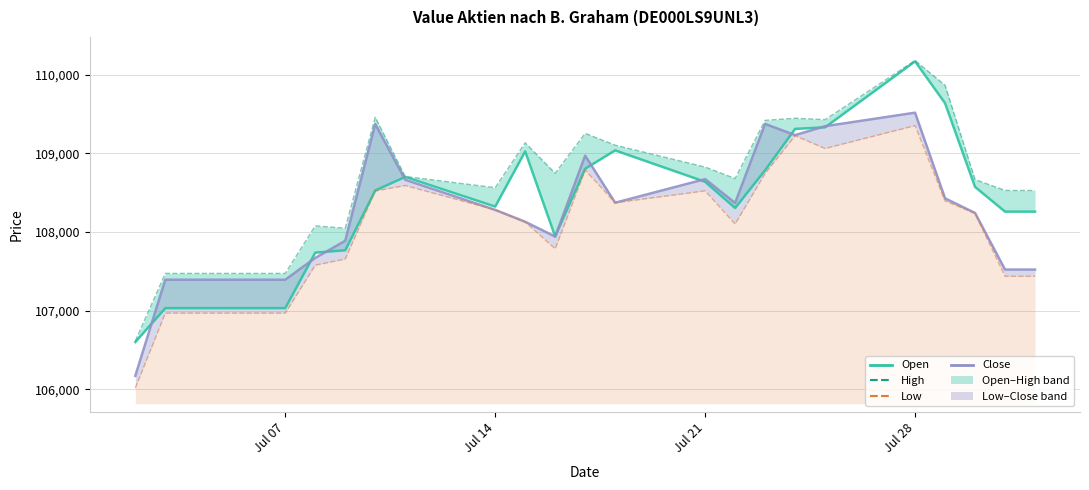

How many times do Open and Close cross each other?

10